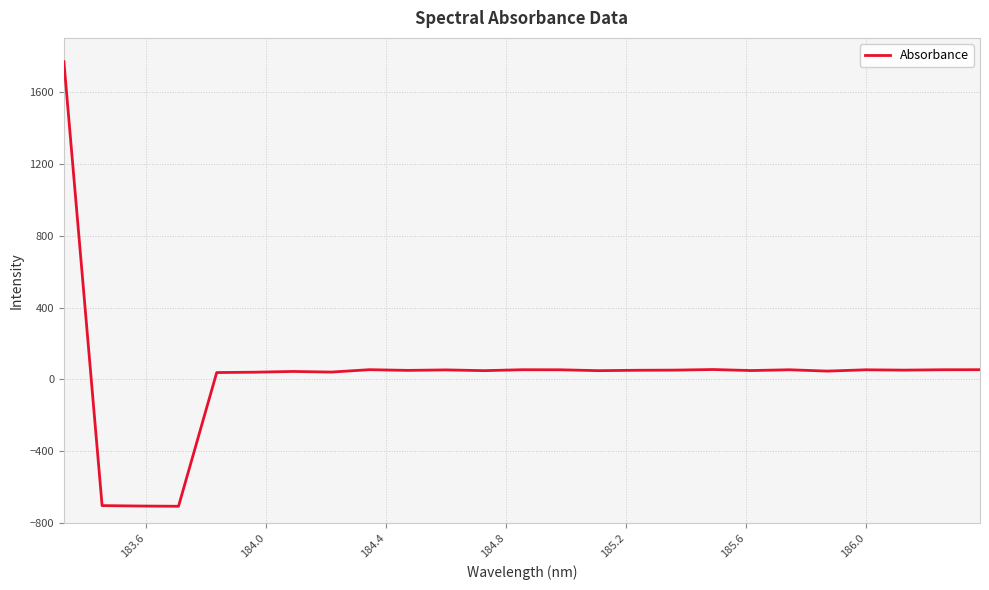

What is the greatest value displayed?

1767.6